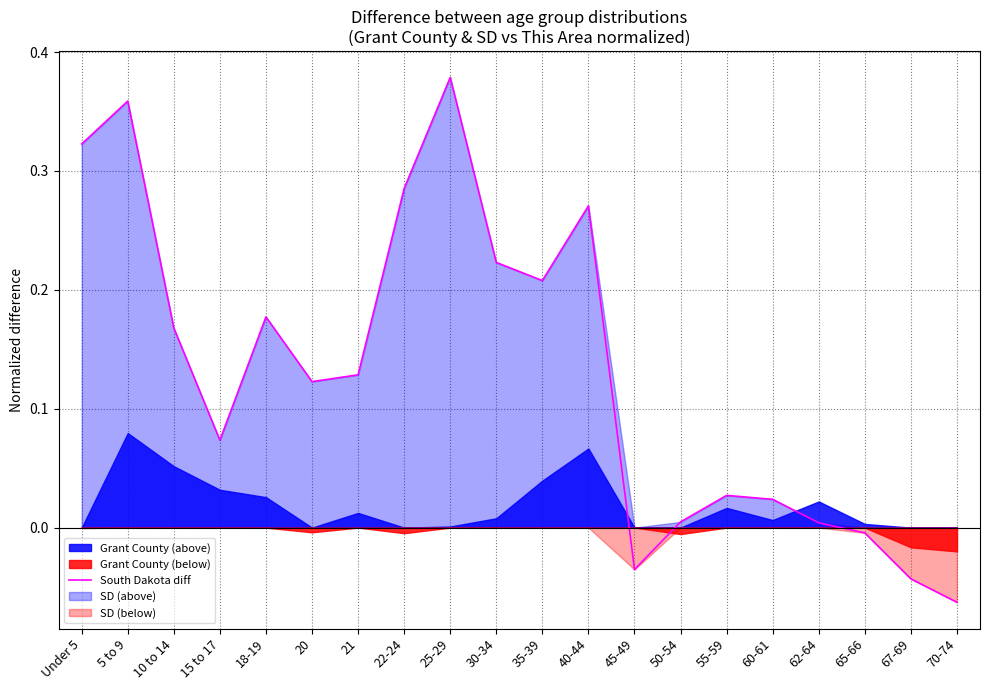

What is the label of the 9th point from the left?

25-29